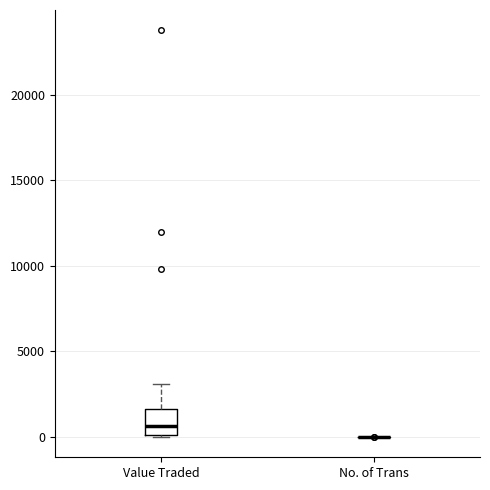

Reading left to right, transcribe this box plot: for each box, give where its median line is, the range the box spans, and where its two whiskers end, as read against the y-axis. The values are not printed on the chart, so give them approximately, as read against the axis.

Value Traded: median 500, box 0 to 1500, whiskers 0 to 3000
No. of Trans: box collapsed to a line at 0, whiskers 0 to 0